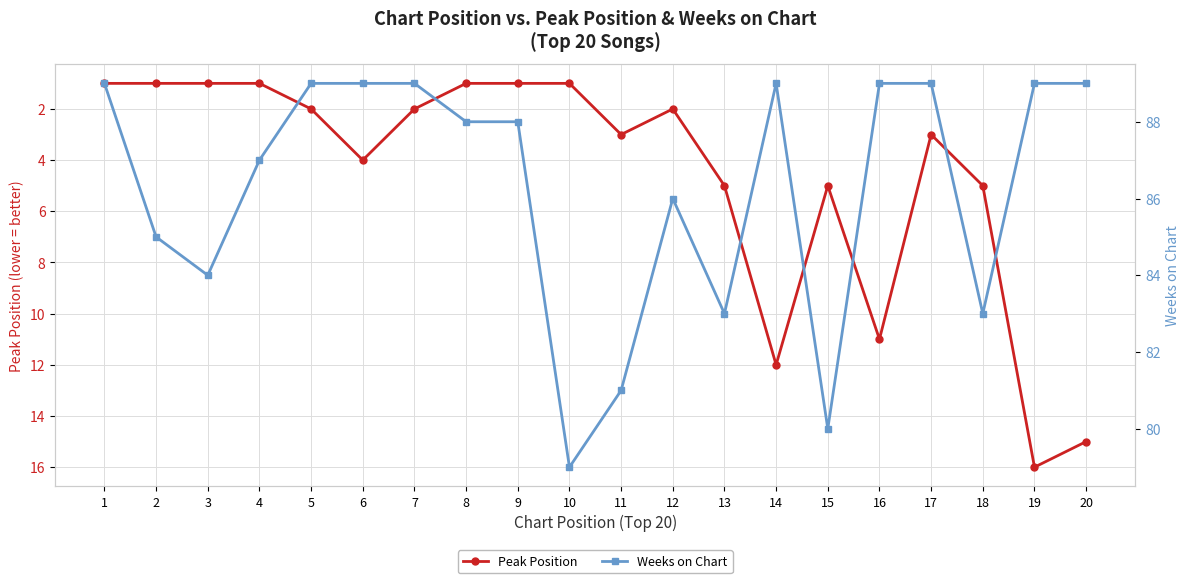

At which category does Weeks on Chart reach its first local peak?

12